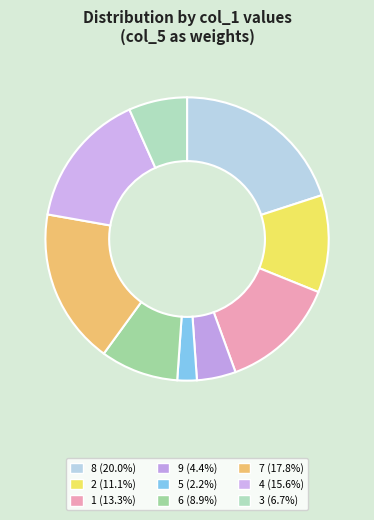

True or false: 1 accounts for 13% of the total.

True